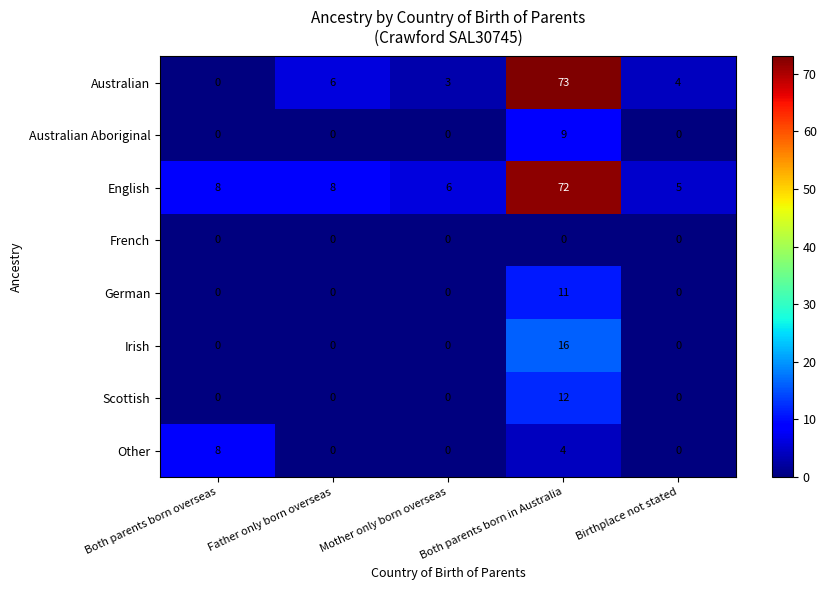

What is the difference between the highest and lowest values at Mother only born overseas?

6